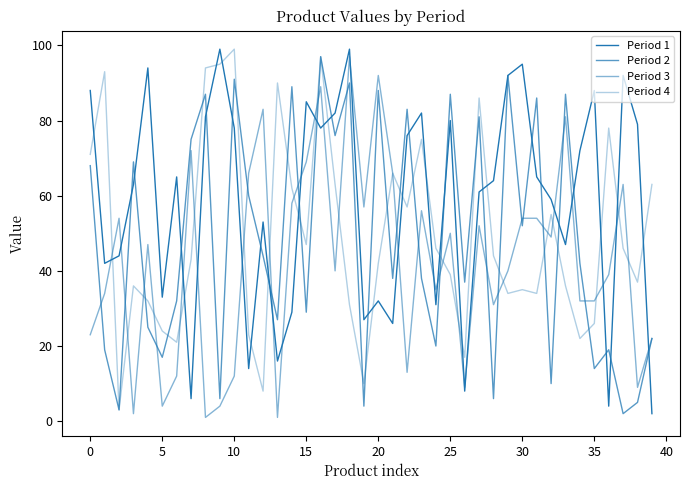

Is this an area chart (filled region under the line)?

No